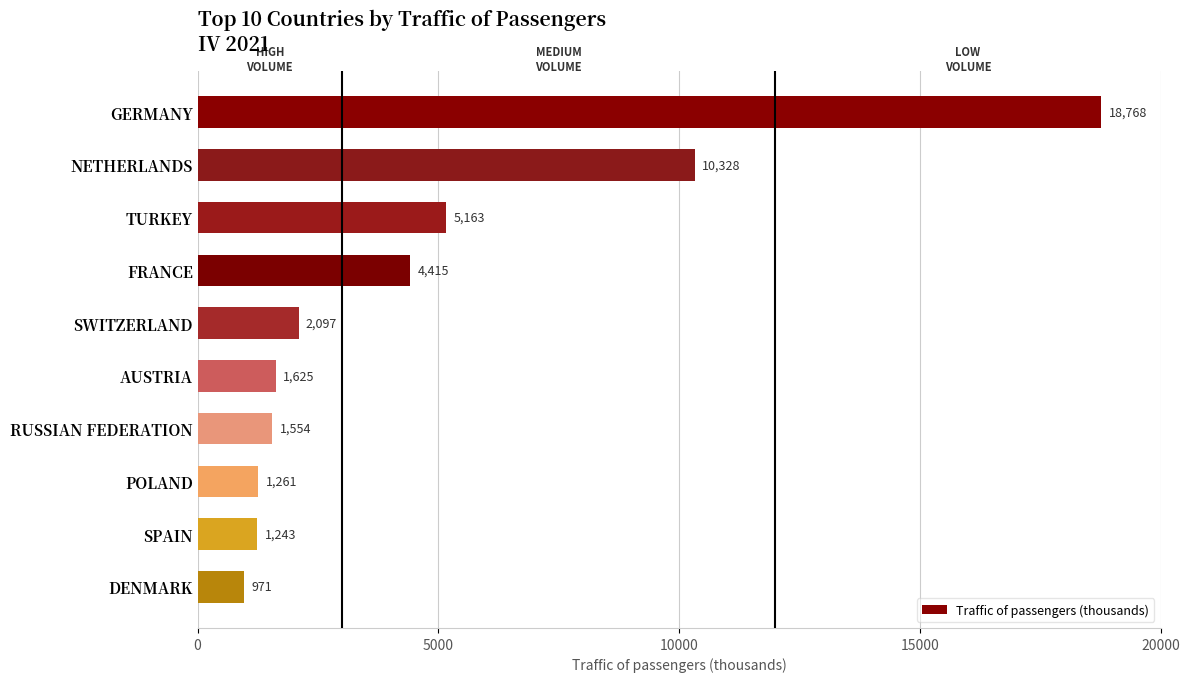

What is the difference between the second highest and minimum values?

9357